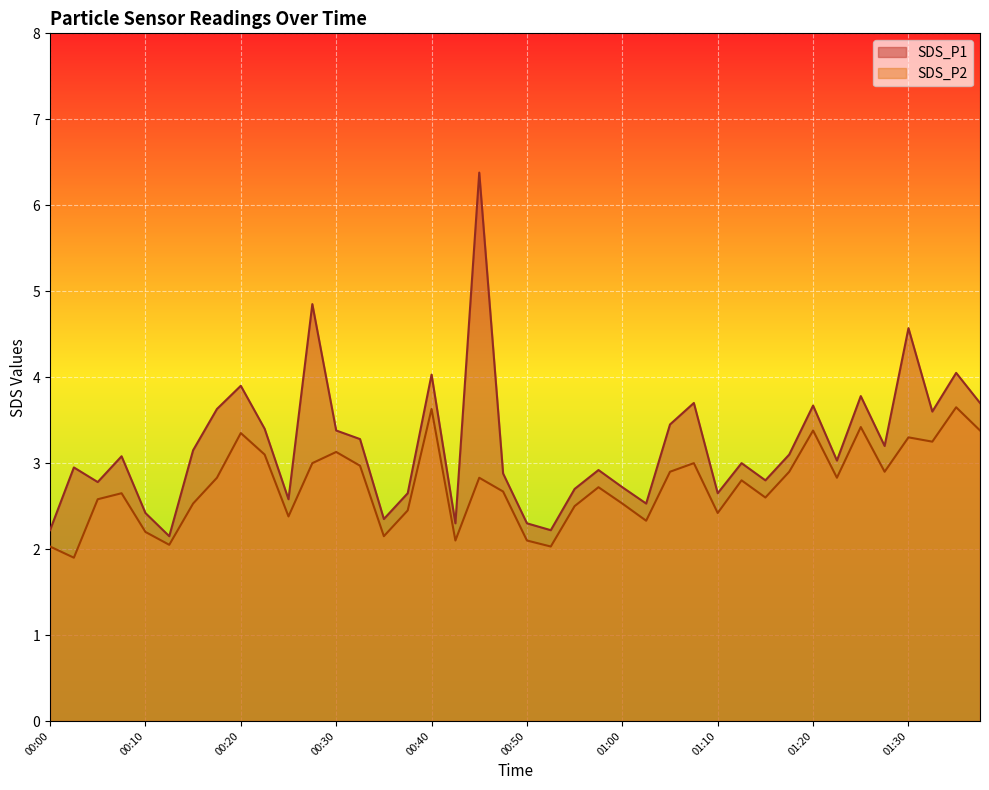

What is the highest value of the SDS_P2 series?

3.6